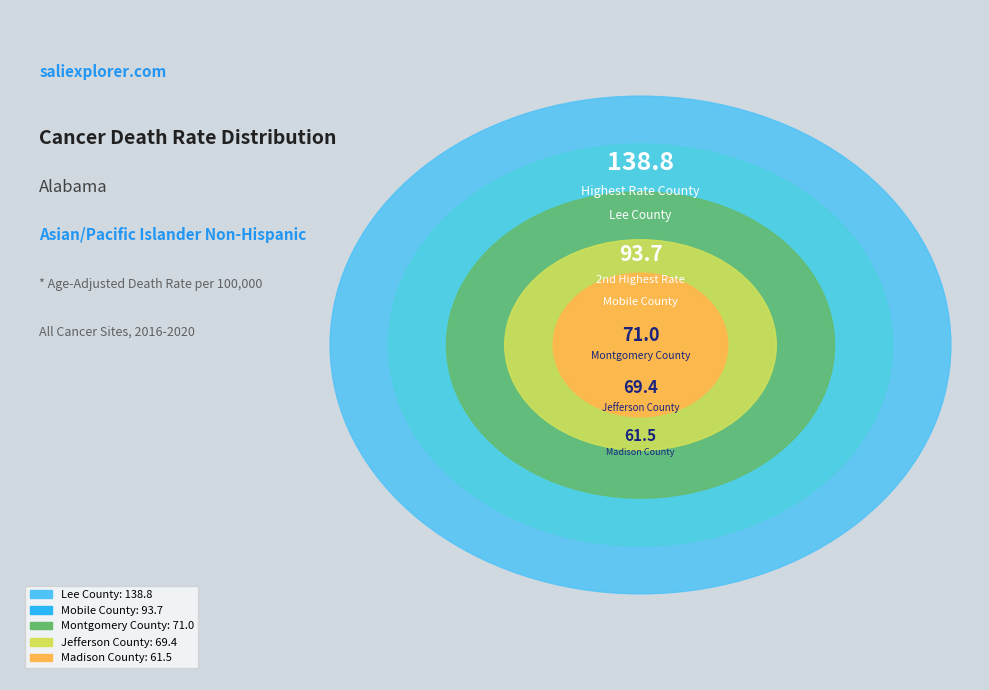

Rank the categories by value from lowest to highest.

Madison County, Jefferson County, Montgomery County, Mobile County, Lee County